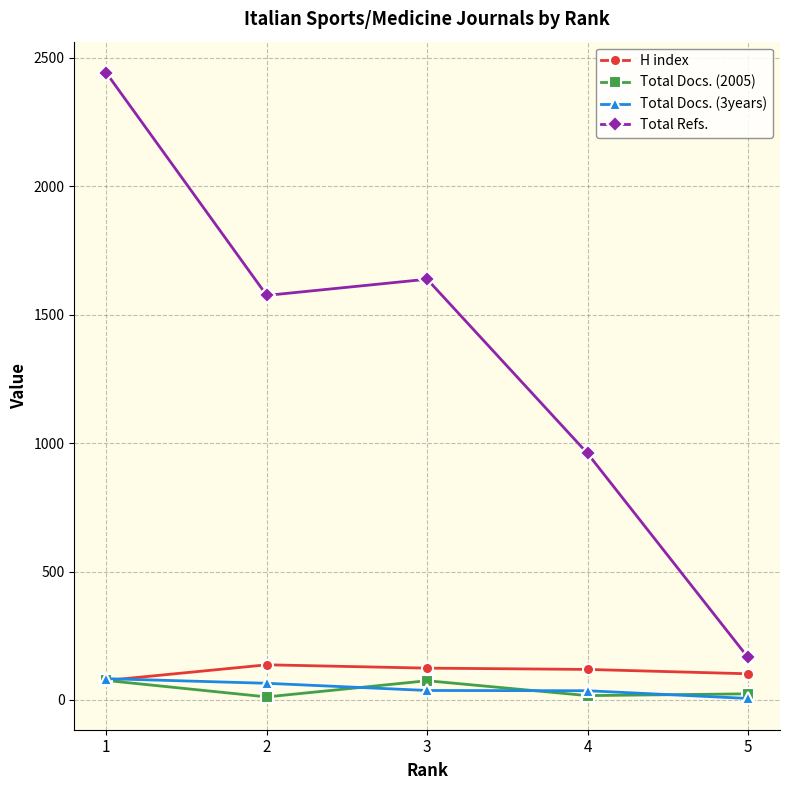

What are all the series names shown in the legend?

H index, Total Docs. (2005), Total Docs. (3years), Total Refs.